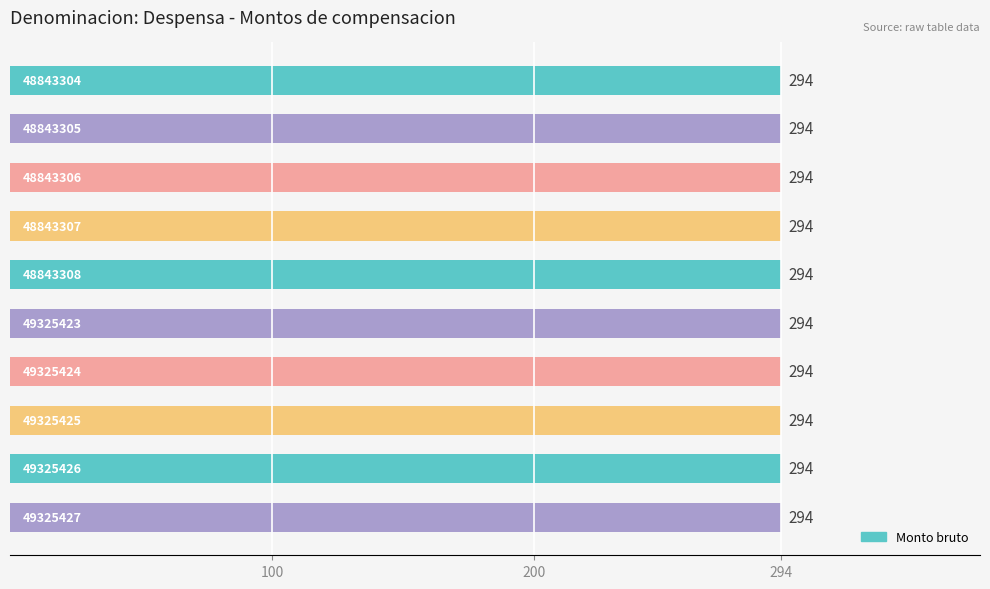

Are the bars grouped side by side (vs. stacked)?

Yes